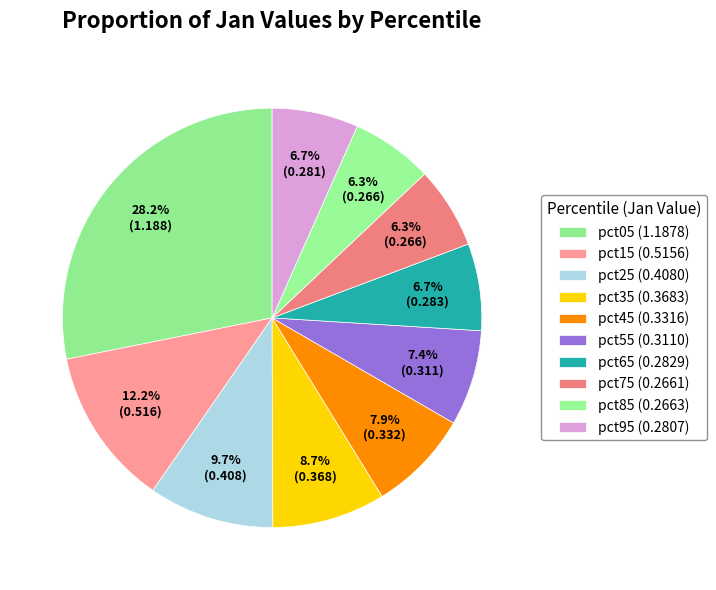

Count the number of slices in the pie.

10